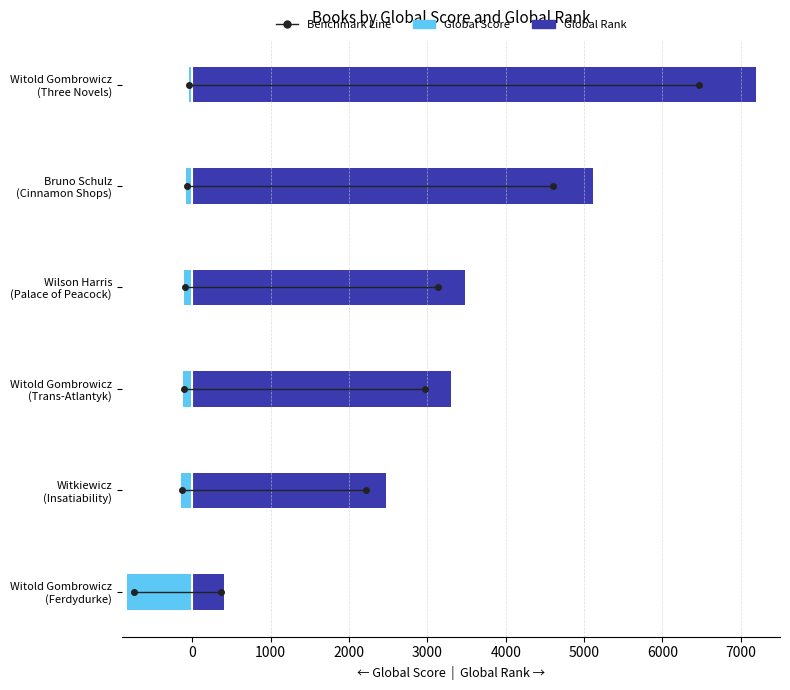

Count the Global Rank values in the range 2470 to 5116.

4